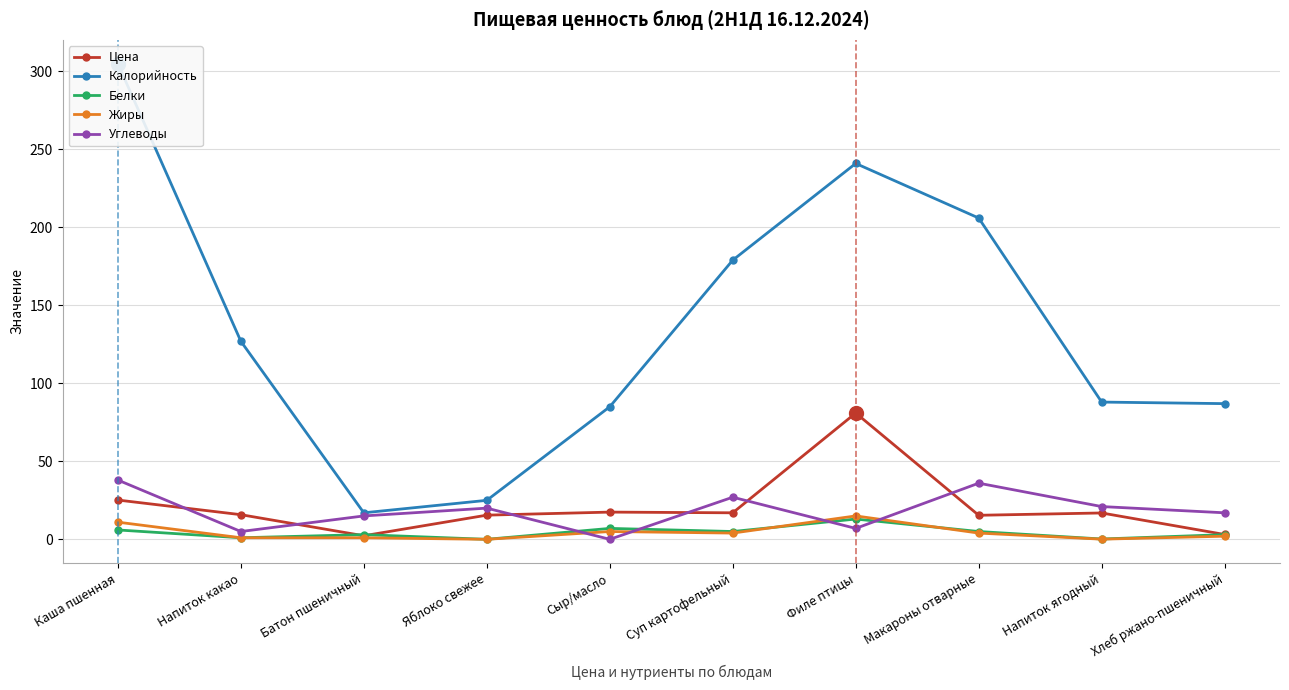

Reading left to right, what are all the values shown in this chart?

Цена: Каша пшенная=25.2	Напиток какао=15.8	Батон пшеничный=2.3	Яблоко свежее=15.5	Сыр/масло=17.4	Суп картофельный=17.0	Филе птицы=81.0	Макароны отварные=15.4	Напиток ягодный=16.9	Хлеб ржано-пшеничный=3.1
Калорийность: Каша пшенная=305.0	Напиток какао=127.0	Батон пшеничный=17.0	Яблоко свежее=25.0	Сыр/масло=85.0	Суп картофельный=179.0	Филе птицы=241.0	Макароны отварные=206.0	Напиток ягодный=88.0	Хлеб ржано-пшеничный=87.0
Белки: Каша пшенная=6.0	Напиток какао=1.0	Батон пшеничный=3.0	Яблоко свежее=0.0	Сыр/масло=7.0	Суп картофельный=5.0	Филе птицы=13.0	Макароны отварные=5.0	Напиток ягодный=0.2	Хлеб ржано-пшеничный=3.0
Жиры: Каша пшенная=11.0	Напиток какао=1.0	Батон пшеничный=1.0	Яблоко свежее=0.0	Сыр/масло=5.0	Суп картофельный=4.0	Филе птицы=15.0	Макароны отварные=4.0	Напиток ягодный=0.1	Хлеб ржано-пшеничный=2.0
Углеводы: Каша пшенная=38.0	Напиток какао=5.0	Батон пшеничный=15.0	Яблоко свежее=20.0	Сыр/масло=0.0	Суп картофельный=27.0	Филе птицы=7.0	Макароны отварные=36.0	Напиток ягодный=21.0	Хлеб ржано-пшеничный=17.0